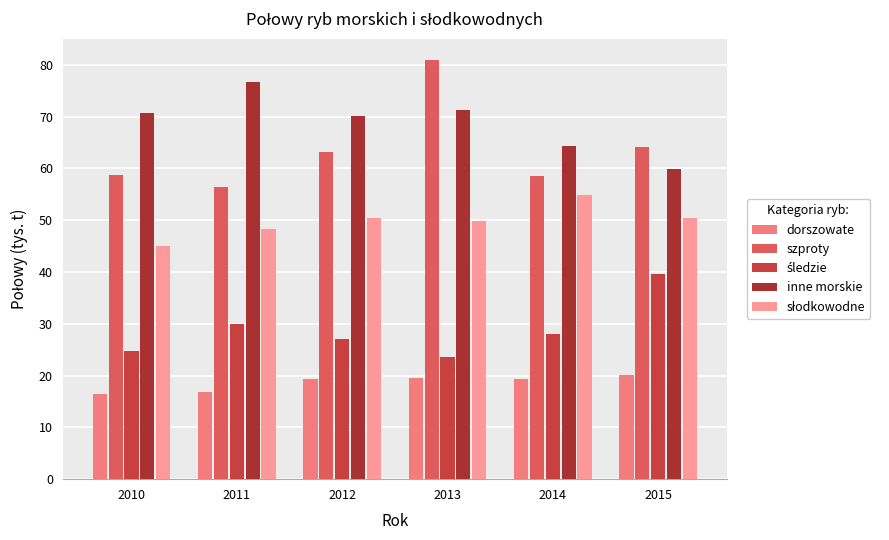

How many distinct data groups are displayed?

5